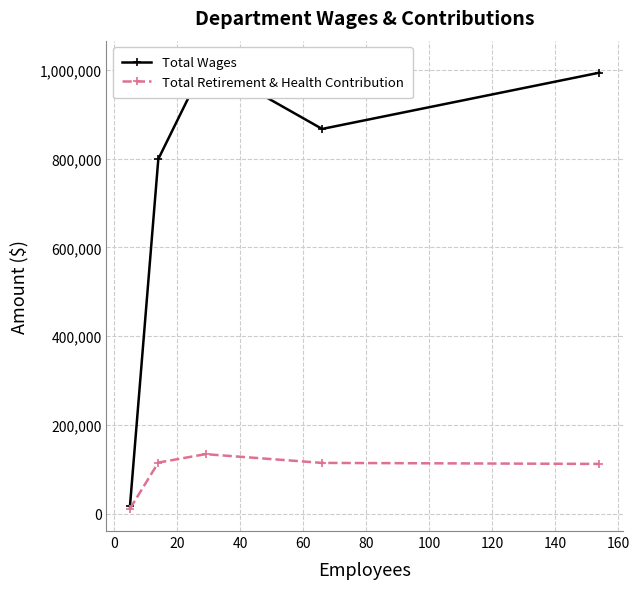

What is the minimum value shown in the chart?

11323